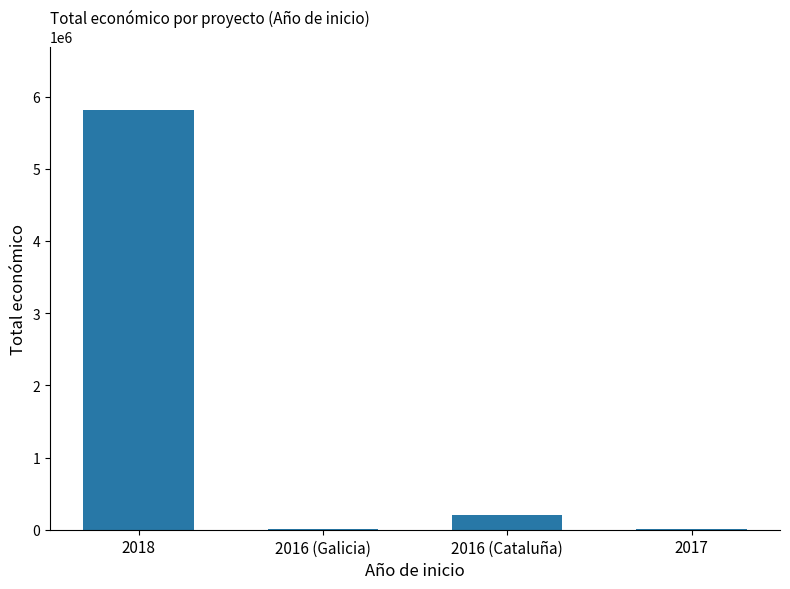

What is the approximate value at 2016 (Galicia)?

6000